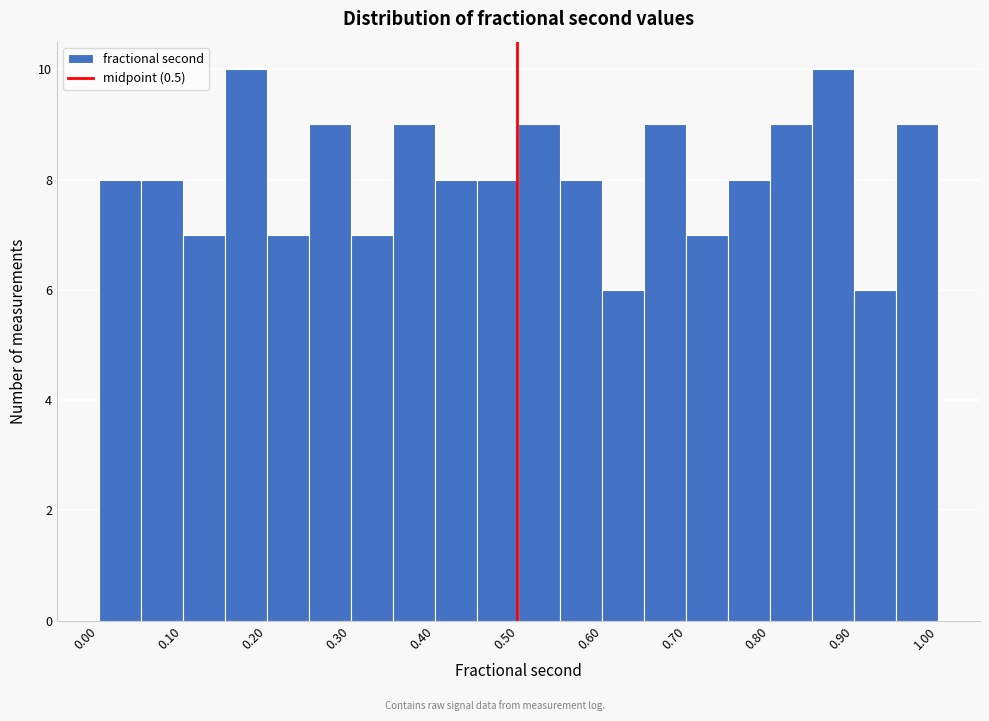

How tall is the bar that spans 0.15 to 0.20 on the x-axis? Neither the bar edges nor the heights are printed on the chart, so give them approximately, as read against the axes.

10